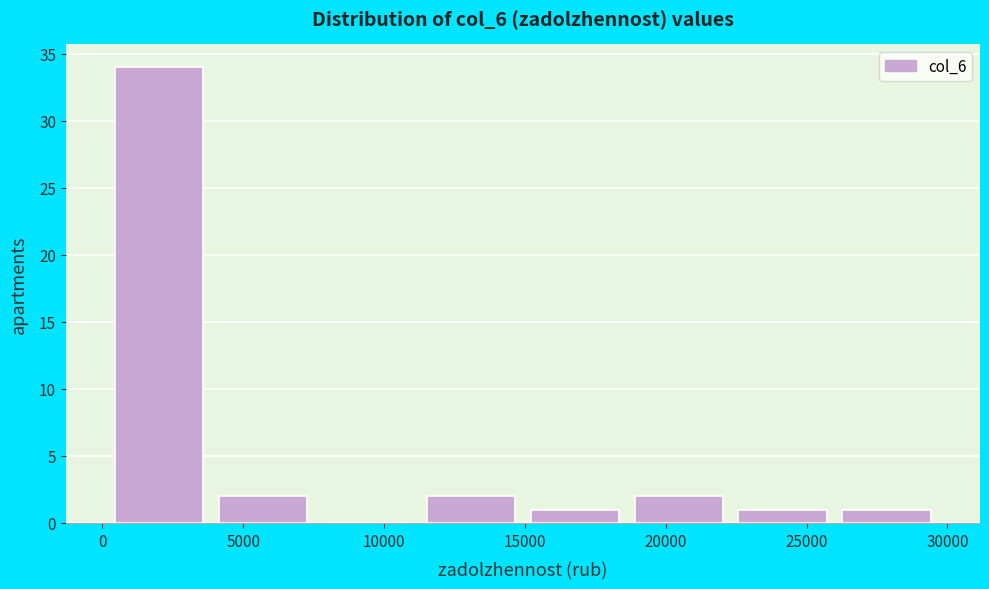

How tall is the bar that spans 11000 to 15000 on the x-axis? Neither the bar edges nor the heights are printed on the chart, so give them approximately, as read against the axes.

2